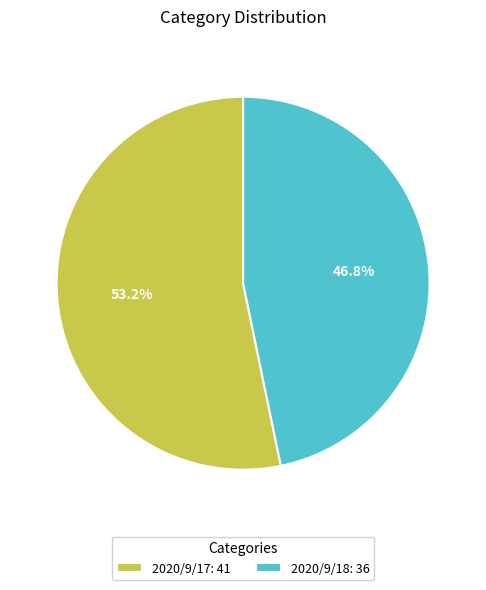

Rank the categories by value from highest to lowest.

2020/9/17, 2020/9/18